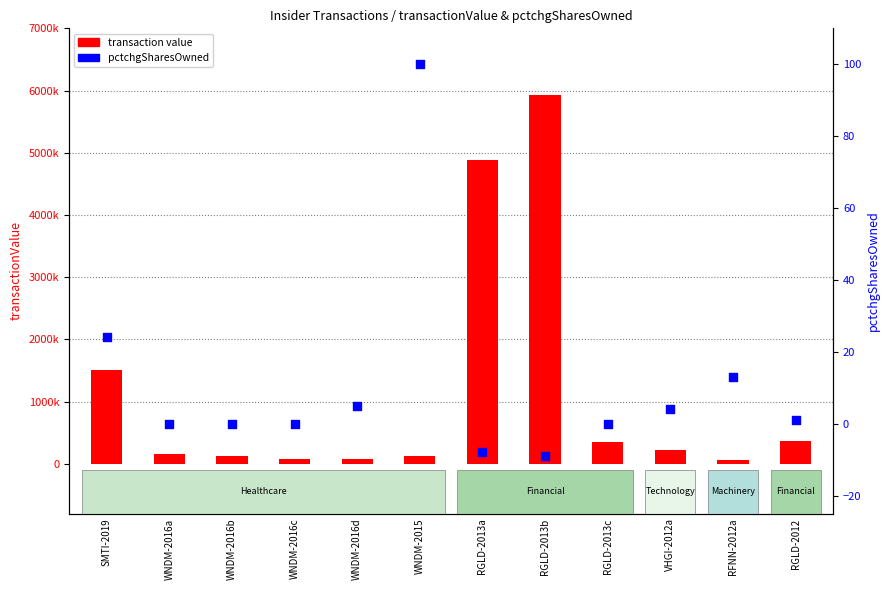

Which series has the widest spread of Y values?

transaction value